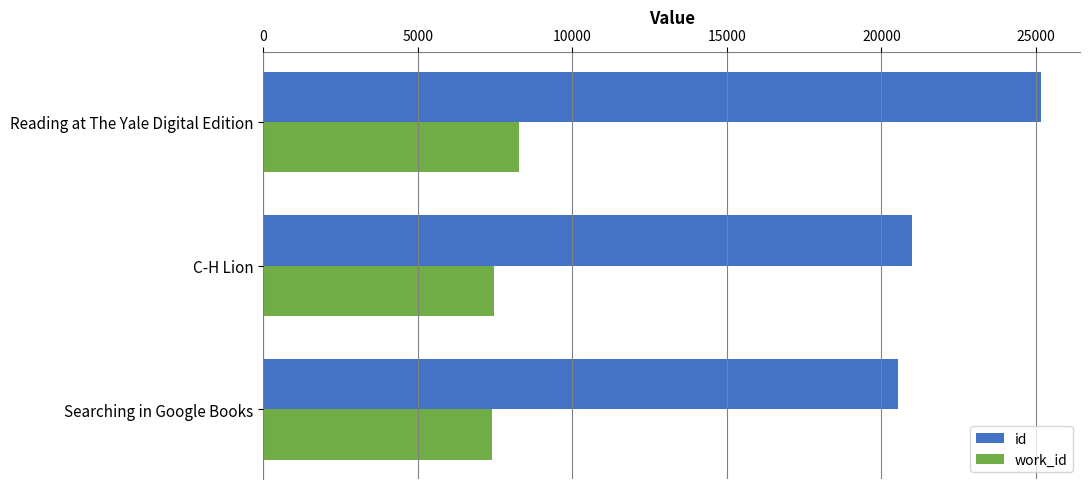

What is the sum of all work_id values?

23156